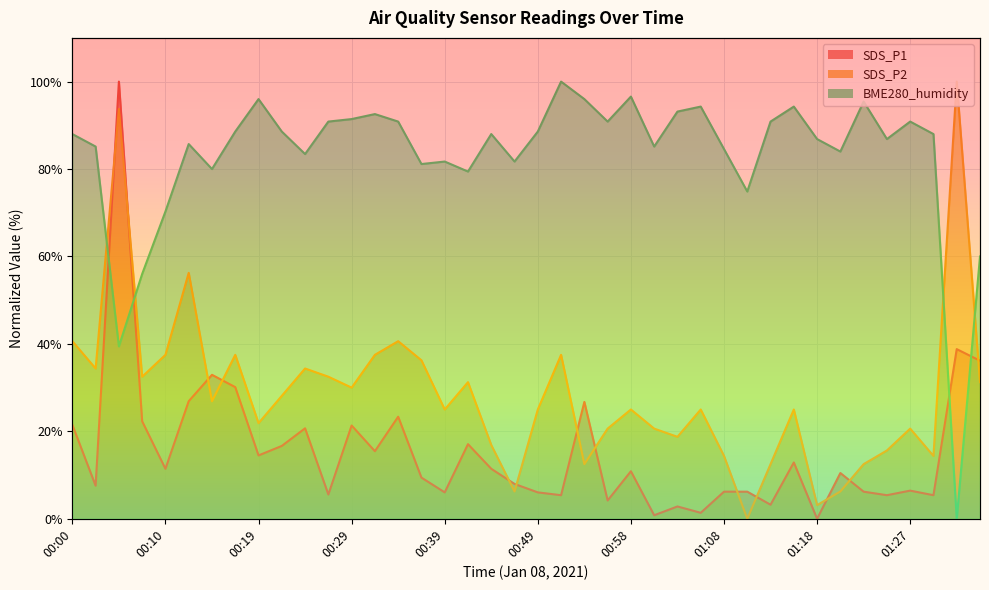

Where does the SDS_P1 series first go above 10?

00:00